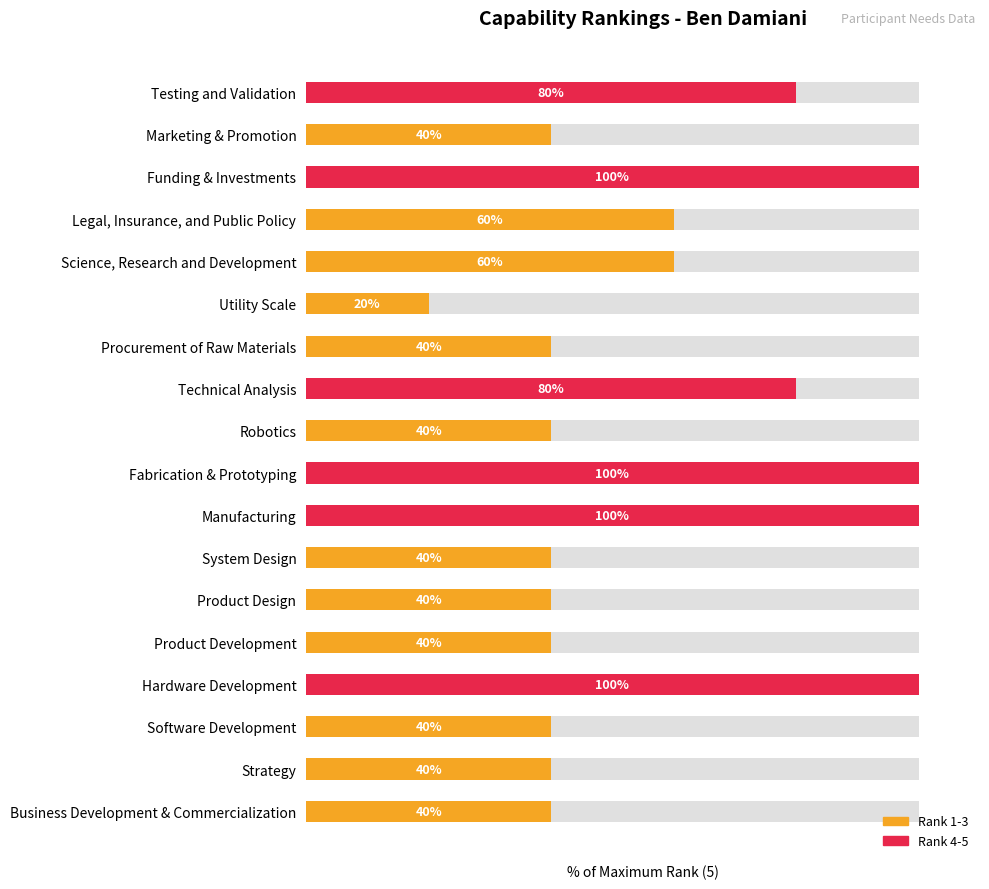

How many categories are shown in the chart?

18